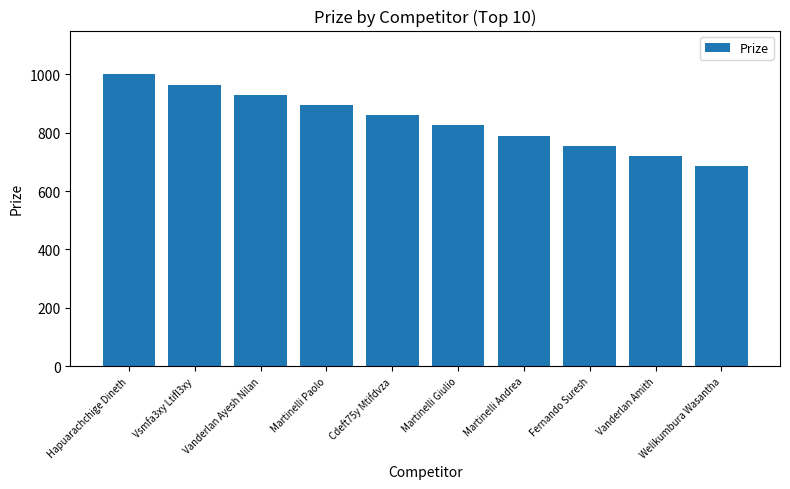

List the labels in order of value, smallest first.

Welikumbura Wasantha, Vanderlan Amith, Fernando Suresh, Martinelli Andrea, Martinelli Giulio, Cdeft75y Mtifdvza, Martinelli Paolo, Vanderlan Ayesh Nilan, Vsmfa3xy Ltifl3xy, Hapuarachchige Dineth